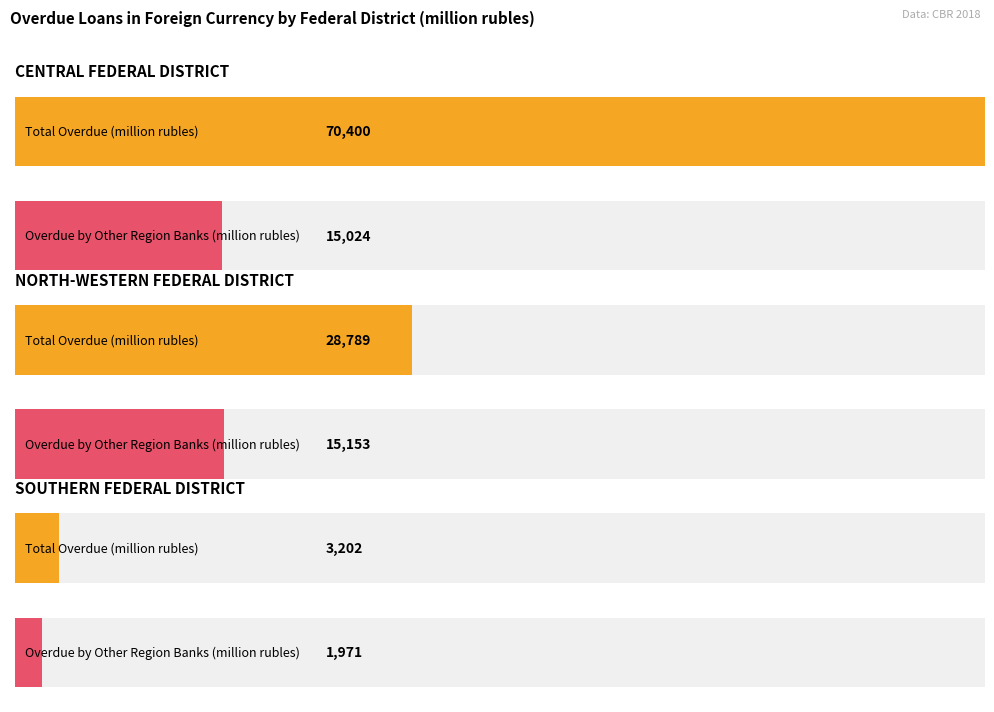

At which category is the sum across all series the highest?

CENTRAL FEDERAL DISTRICT